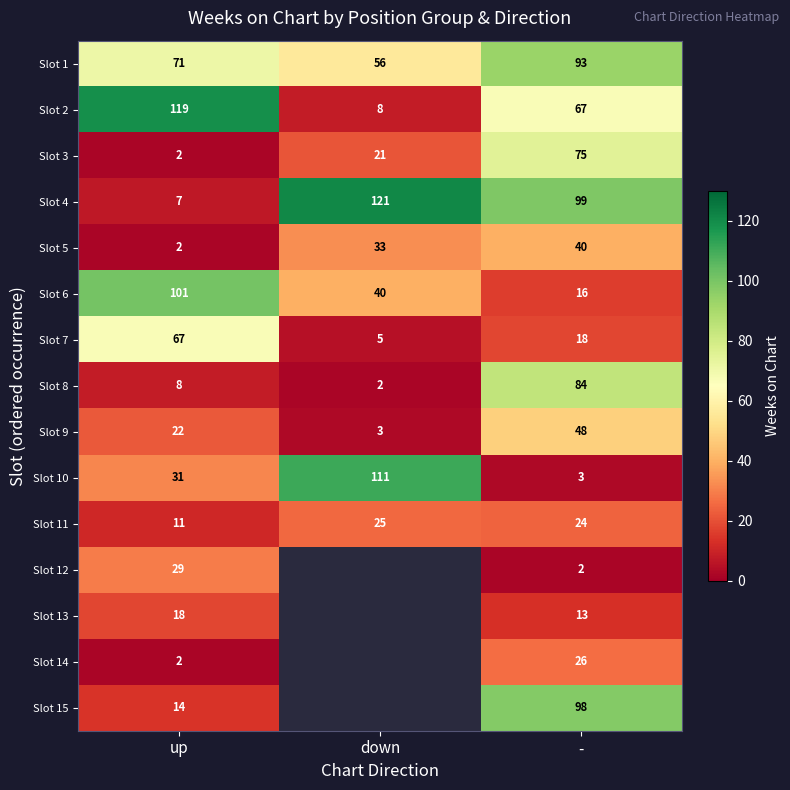

Rank the categories by Slot 4 value from highest to lowest.

down, -, up